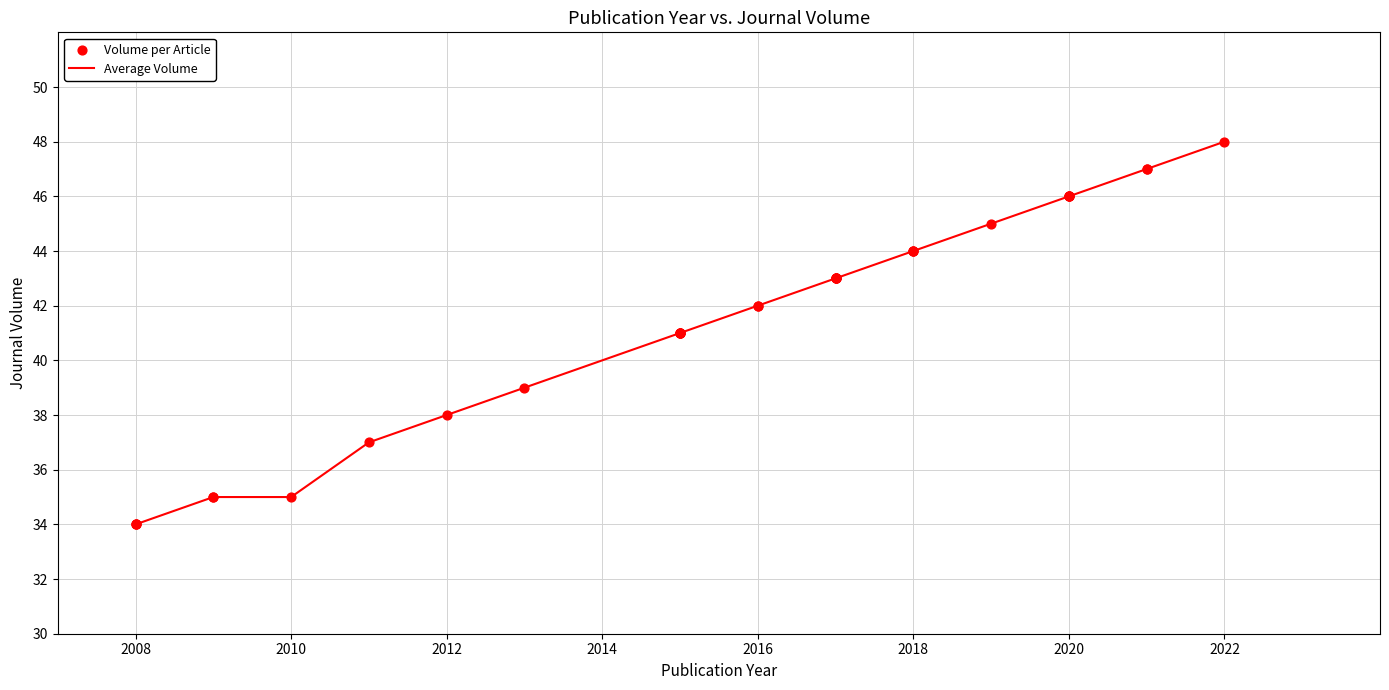

What is the maximum value shown in the chart?

48